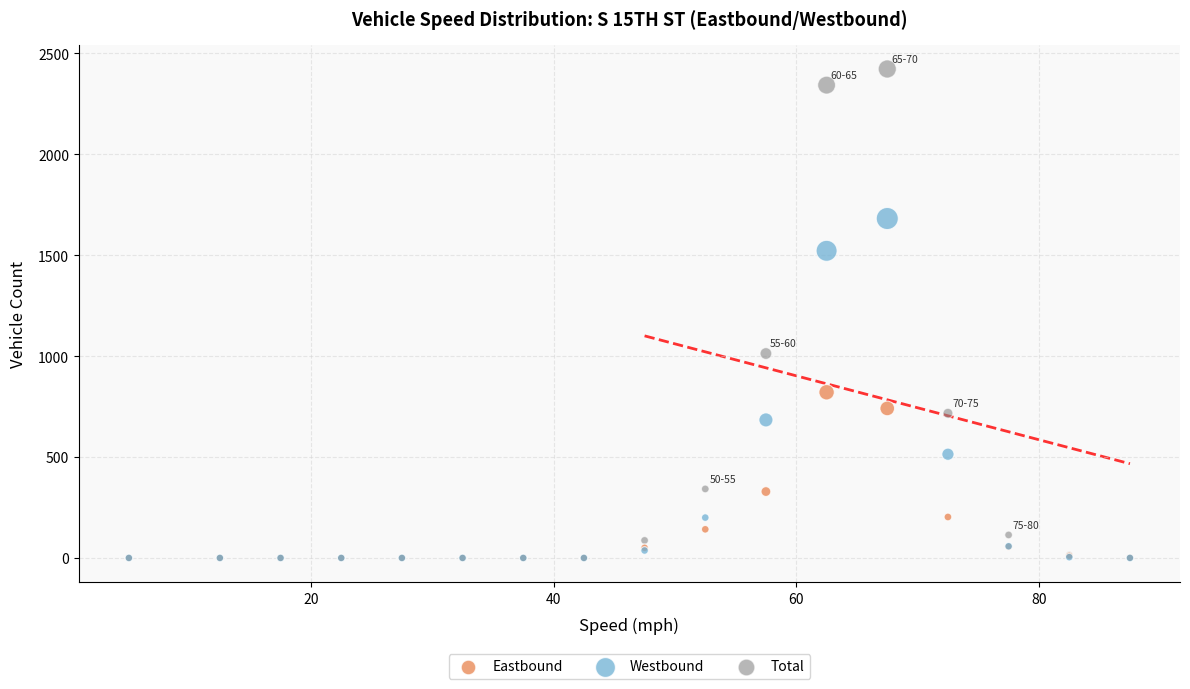

Across all series, what Y value is closest to 1211?

1013